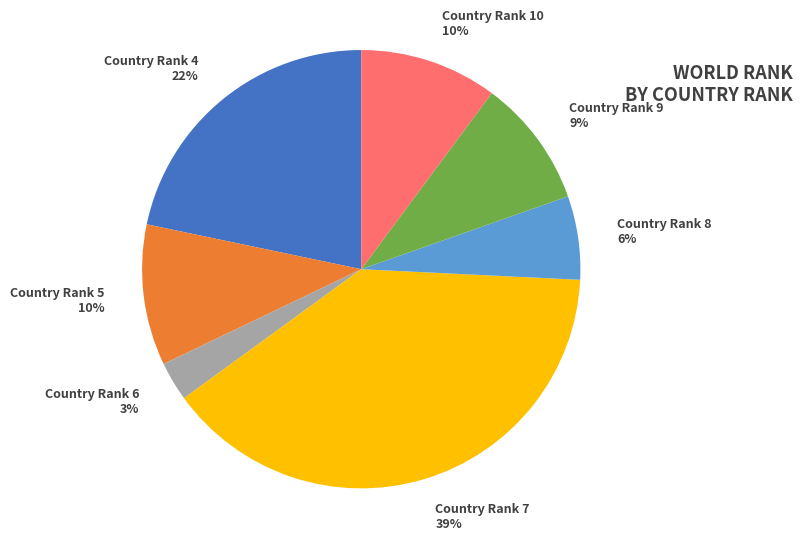

What percentage is the Country Rank 6 3% slice, to the nearest percent?

3%